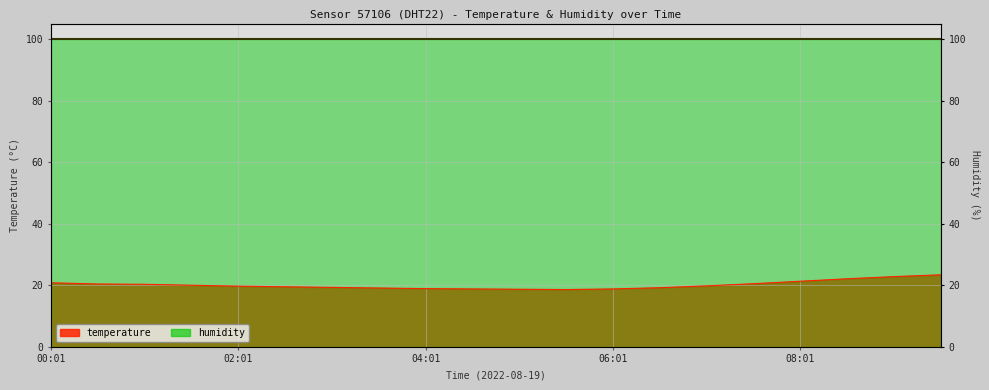

How many data points are less than 19?

5